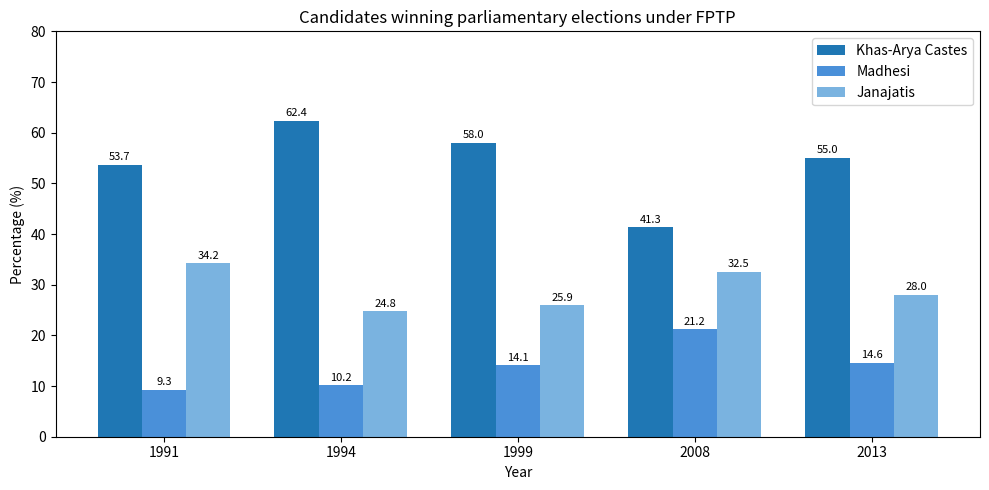

Which series has the largest total across all categories?

Khas-Arya Castes